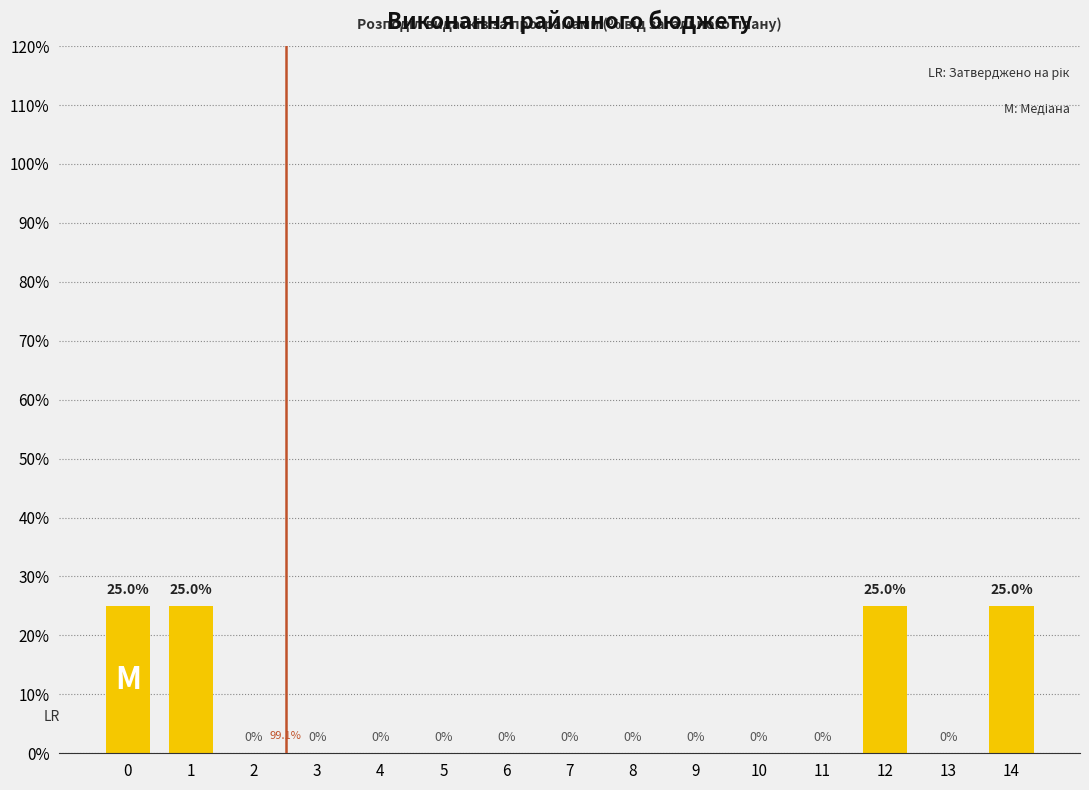

Reading right to left, list all the values displayed in this chart.

14=25	13=0	12=25	11=0	10=0	9=0	8=0	7=0	6=0	5=0	4=0	3=0	2=0	1=25	0=25